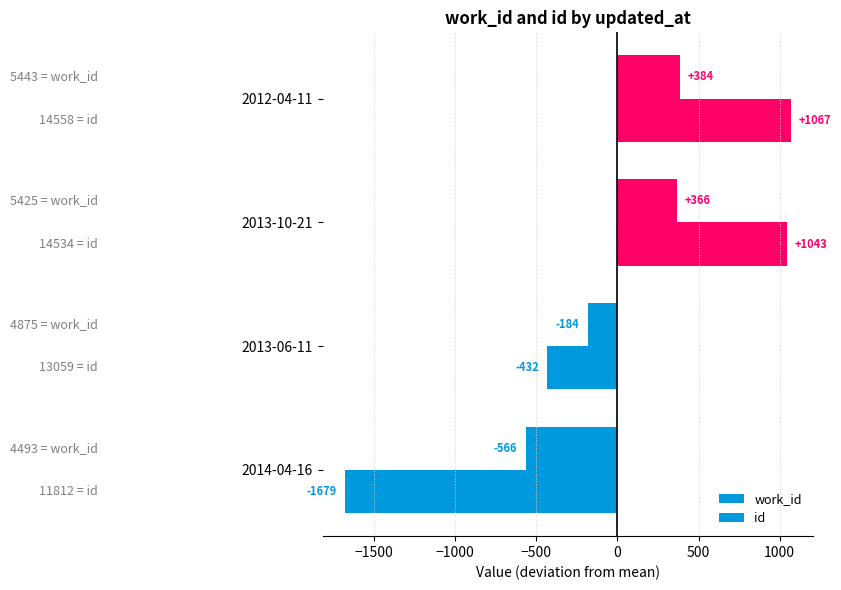

How many values in id are below zero?

2